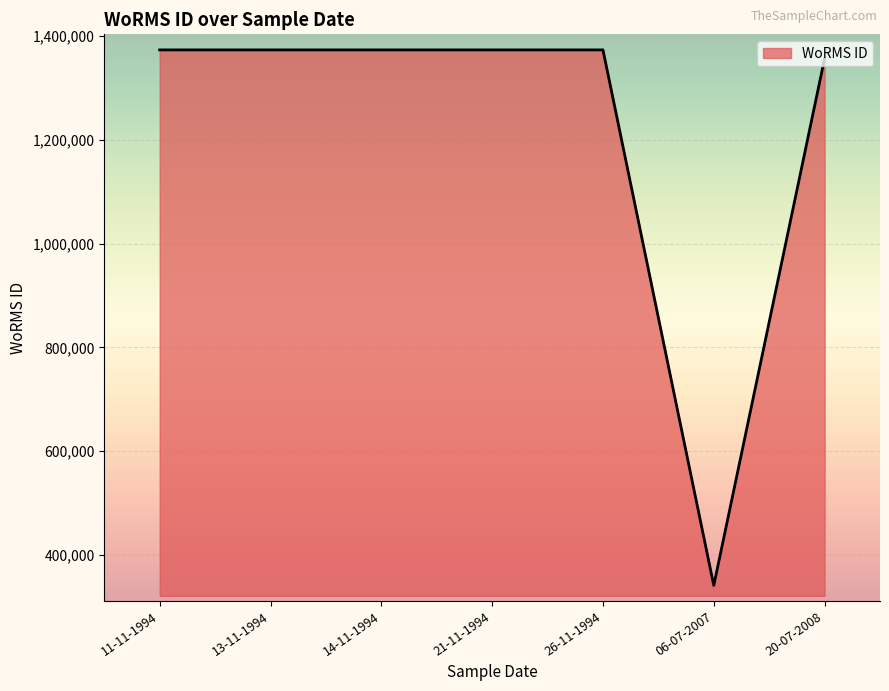

Approximately how many times larger is the value at 11-11-1994 compared to 06-07-2007?

4.0